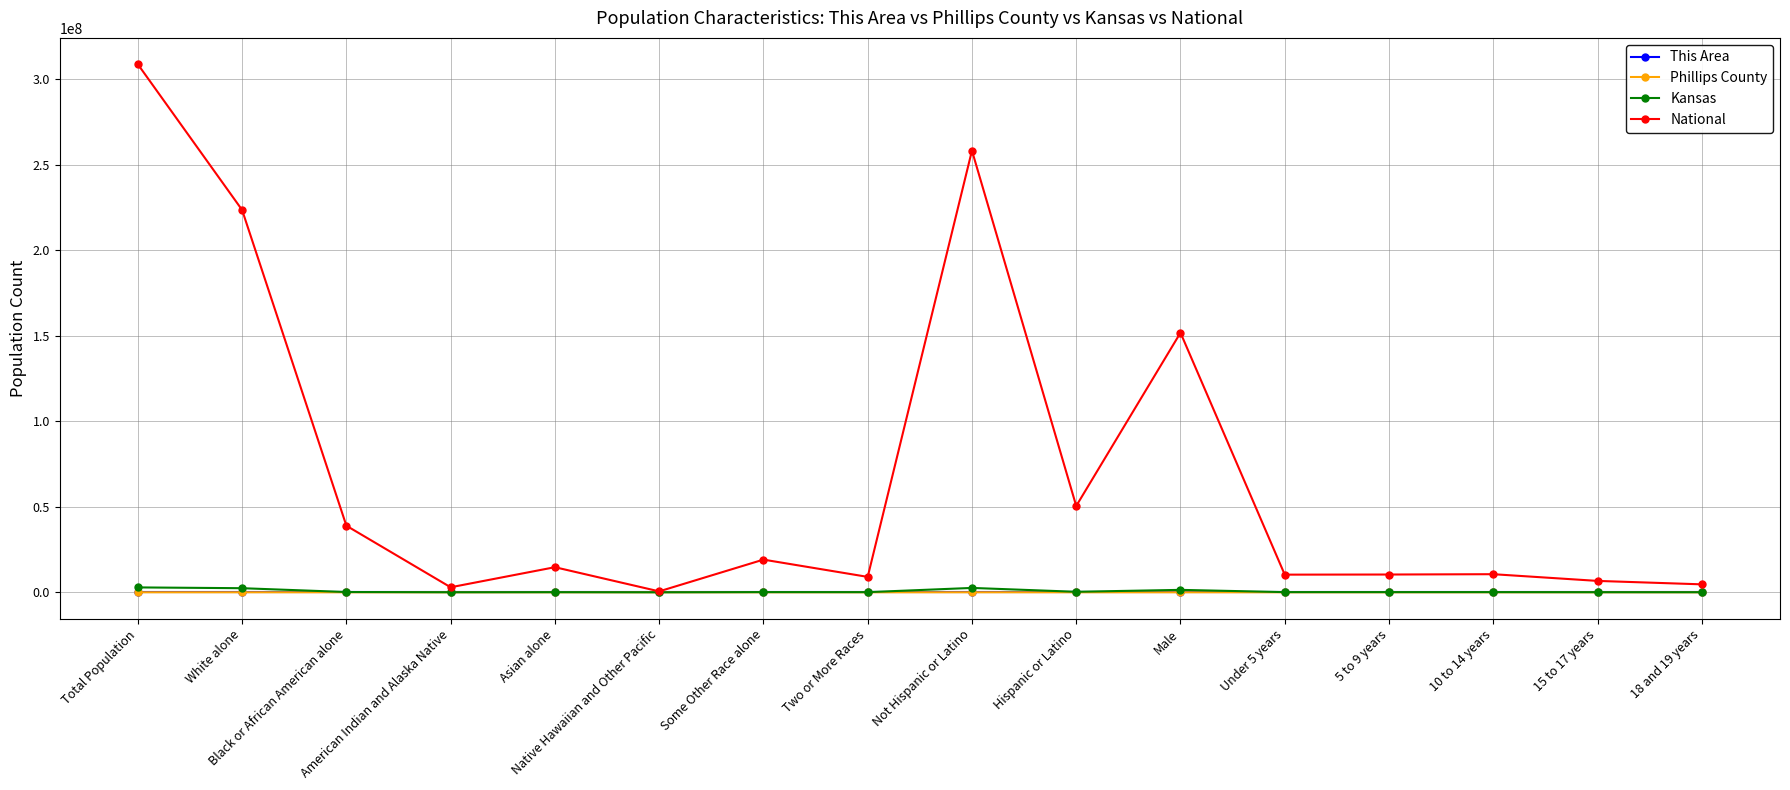

At how many categories does at least one series exceed 114681440?

4